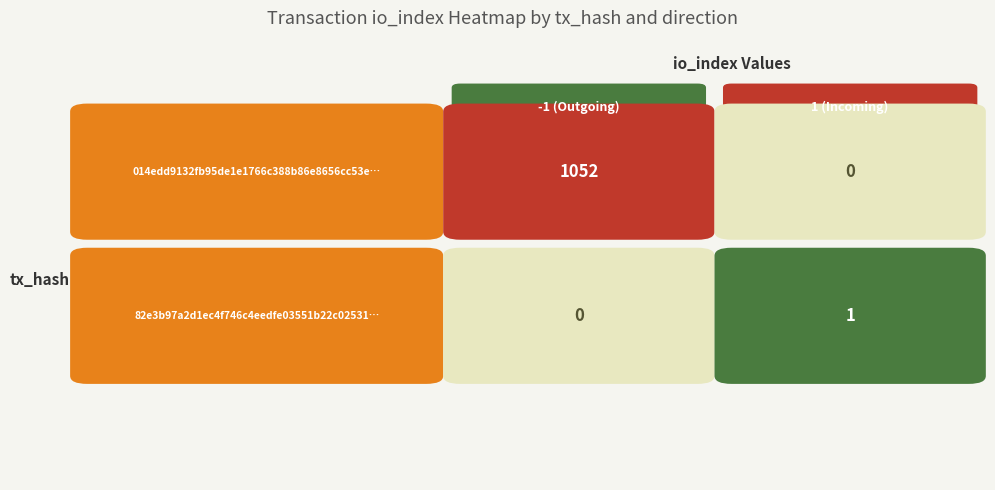

How many values in 014edd9132fb95de1e1766c388b86e8656cc53e are above zero?

1